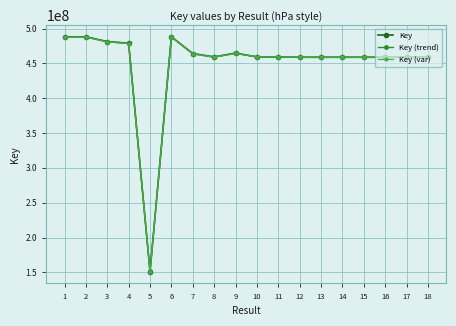

What is the value of the Key (var) point at the 9th from the left?

464302232.0